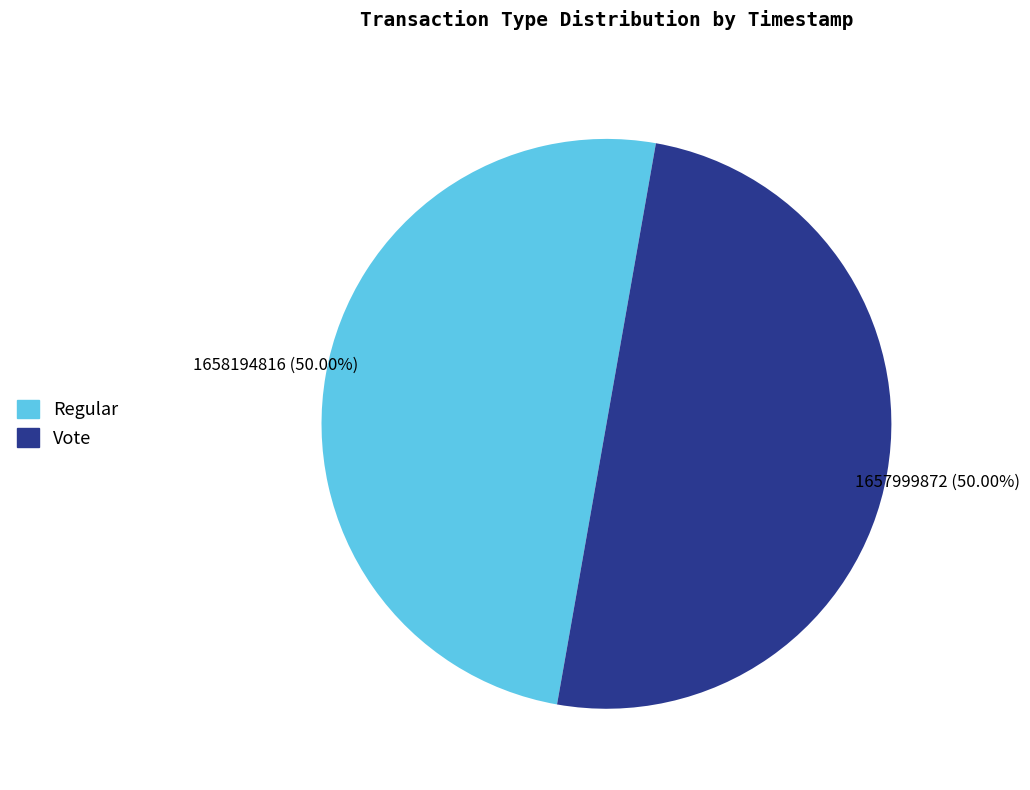

What is the ratio of the value at Vote to the value at Regular?

1.0